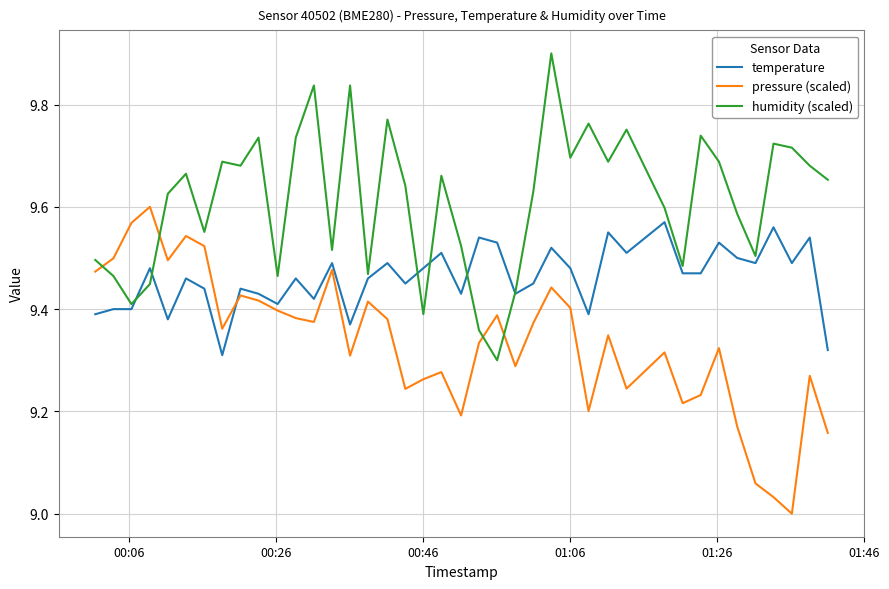

How many lines are shown in the chart?

3